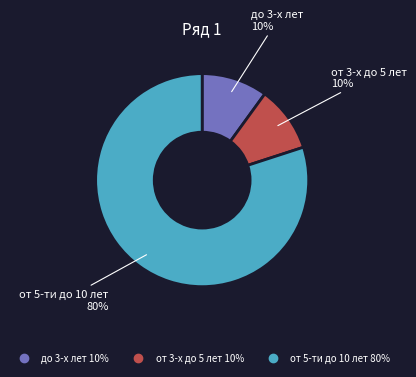

Count the number of slices in the pie.

3